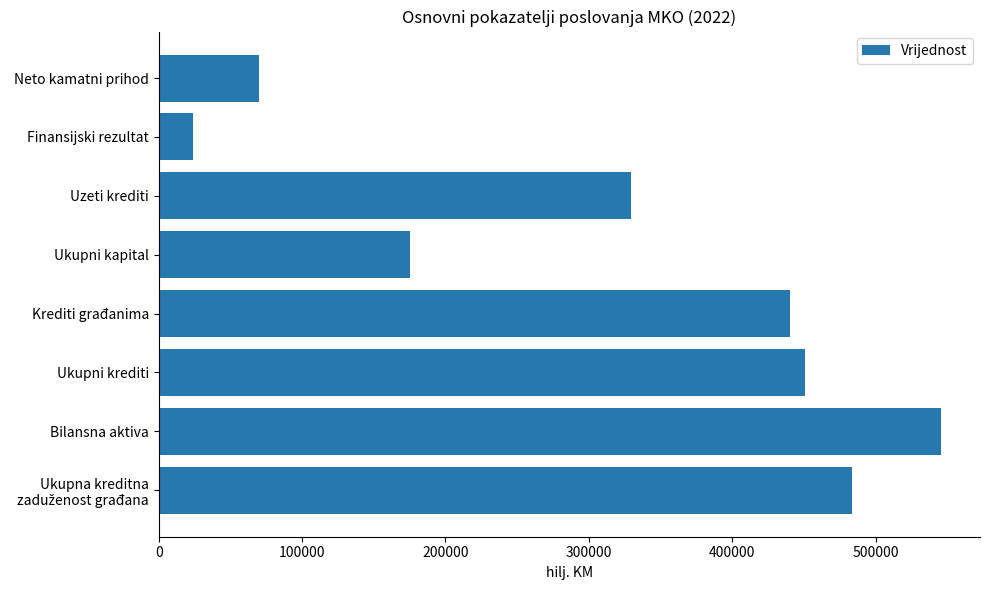

What is the difference between the second highest and second lowest values?

413585